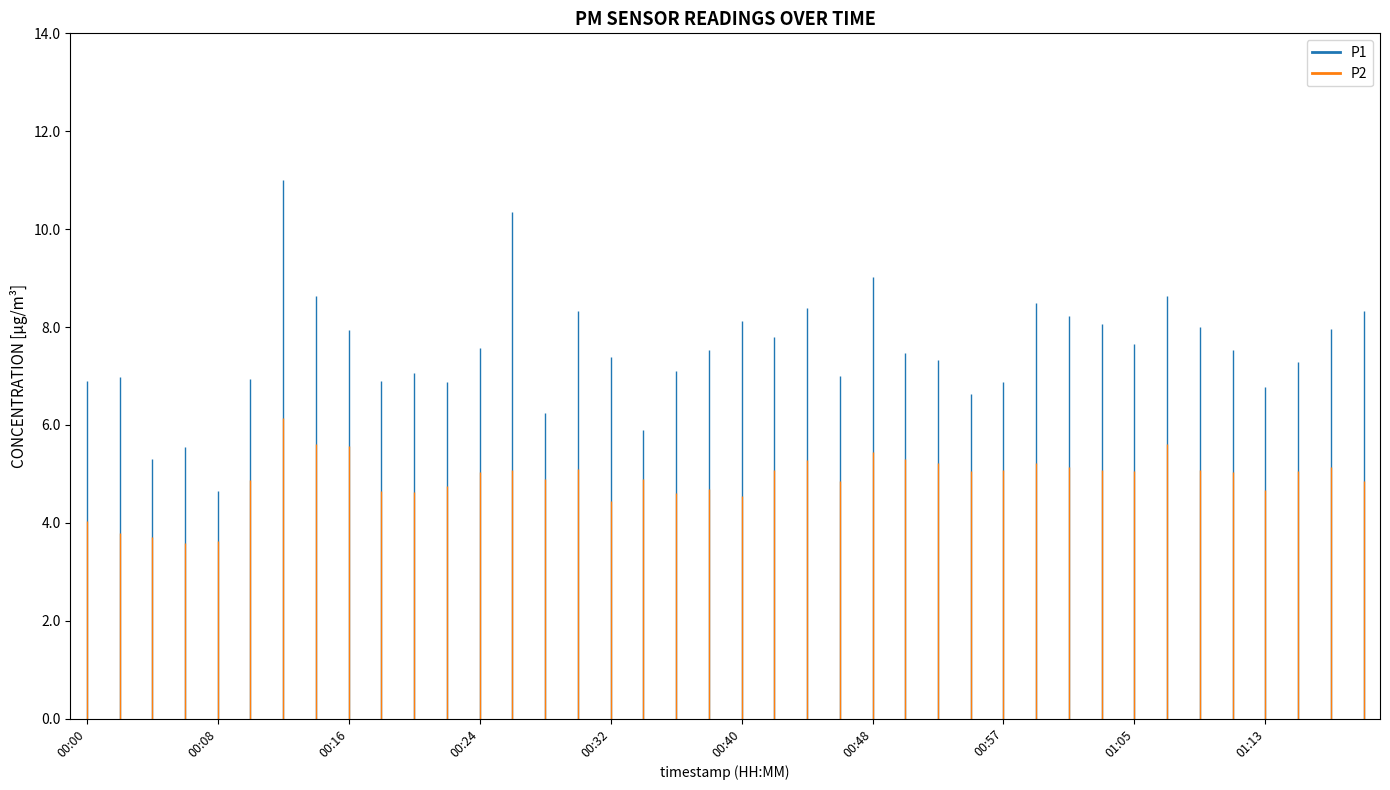

Reading left to right, transcribe all the data shown in this chart.

P1: 6.9	7.0	5.3	5.5	4.7	6.9	11.0	8.6	7.9	6.9	7.1	6.9	7.6	10.3	6.2	8.3	7.4	5.9	7.1	7.5	8.1	7.8	8.4	7.0	9.0	7.5	7.3	6.6	6.9	8.5	8.2	8.1	7.7	8.6	8.0	7.5	6.8	7.3	8.0	8.3
P2: 4.0	3.8	3.7	3.6	3.6	4.9	6.2	5.6	5.6	4.7	4.6	4.8	5.0	5.1	4.9	5.1	4.5	4.9	4.6	4.7	4.5	5.1	5.3	4.8	5.5	5.3	5.2	5.0	5.1	5.2	5.1	5.1	5.0	5.6	5.1	5.0	4.7	5.0	5.2	4.8